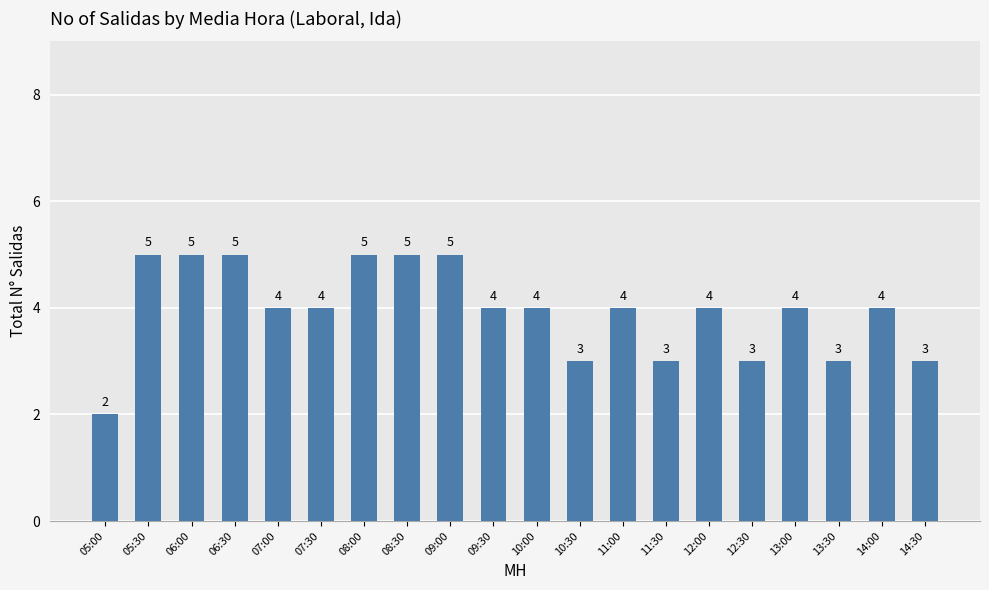

Approximately how many times larger is the value at 07:00 compared to 11:30?

1.3